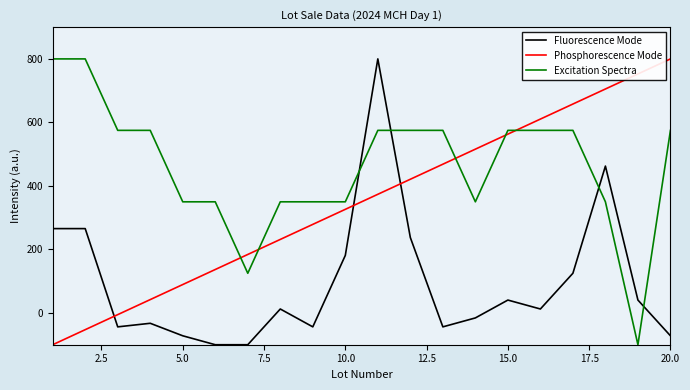

What is the maximum value for Fluorescence Mode?

800.0